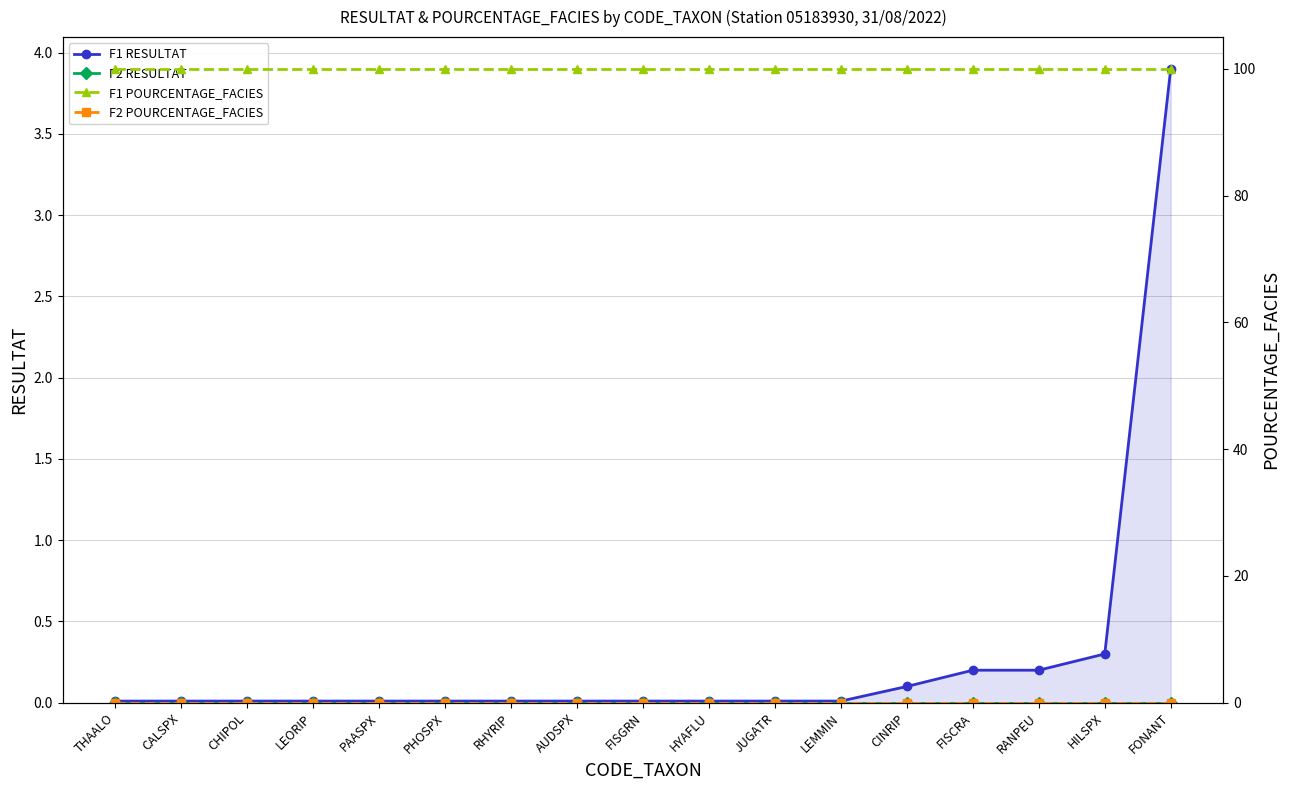

Which series has the widest spread of values?

F1 RESULTAT